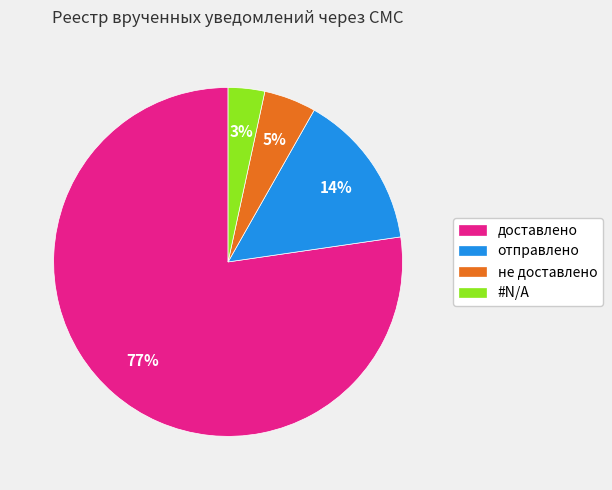

To the nearest percent, what is the average slice percentage?

25%